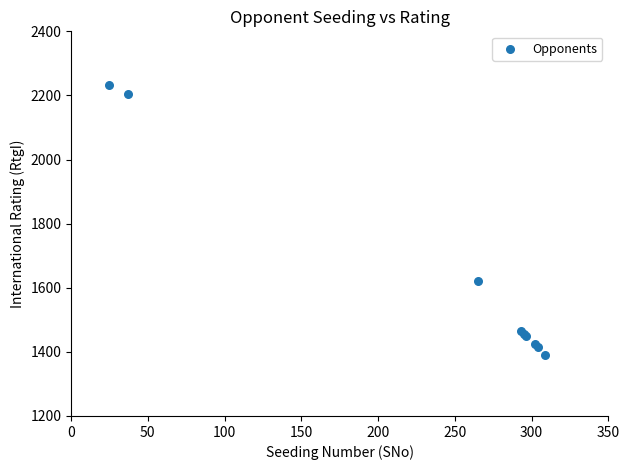

What Y value in the scatter plot is closest to 1811?

1621